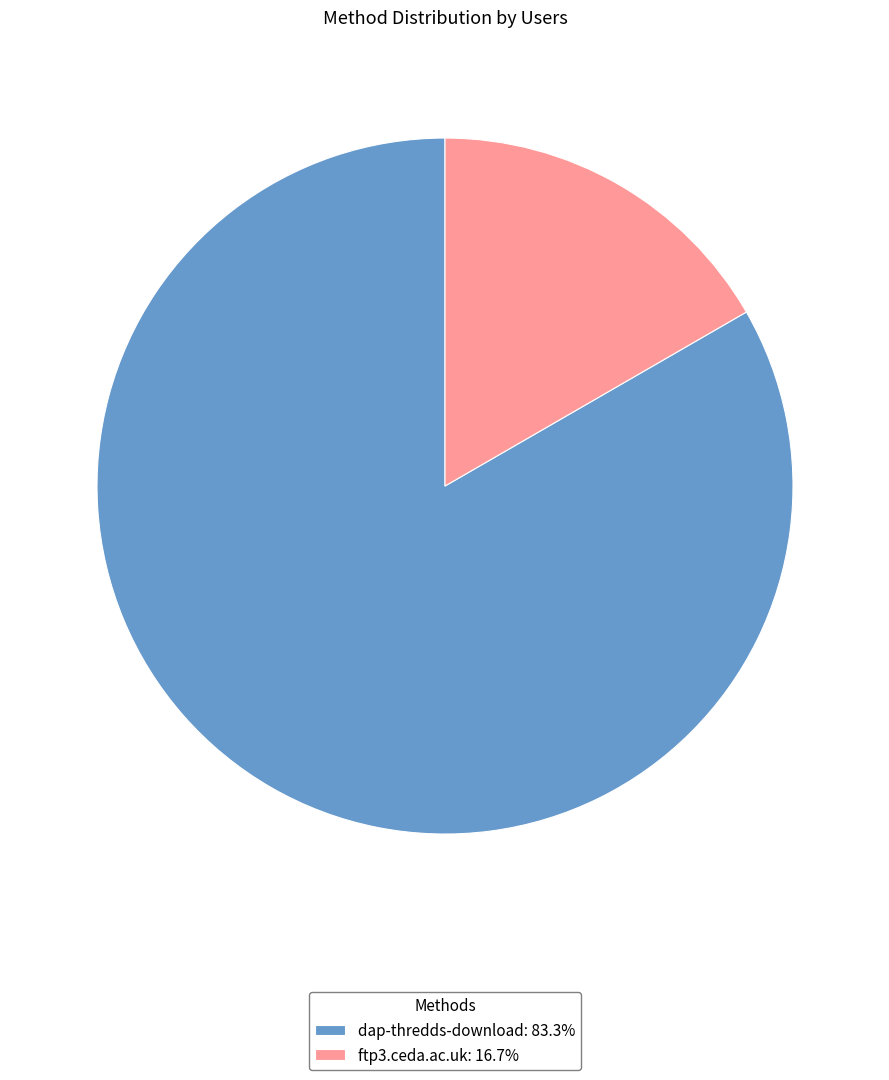

Rank the categories by value from lowest to highest.

ftp3.ceda.ac.uk, dap-thredds-download